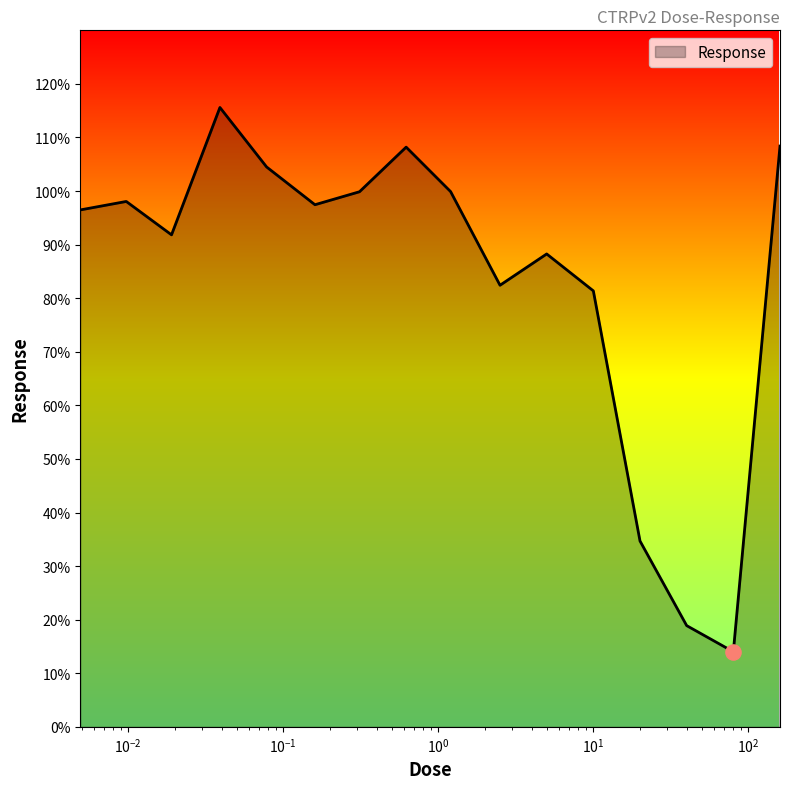

What is the maximum value shown in the chart?

115.6